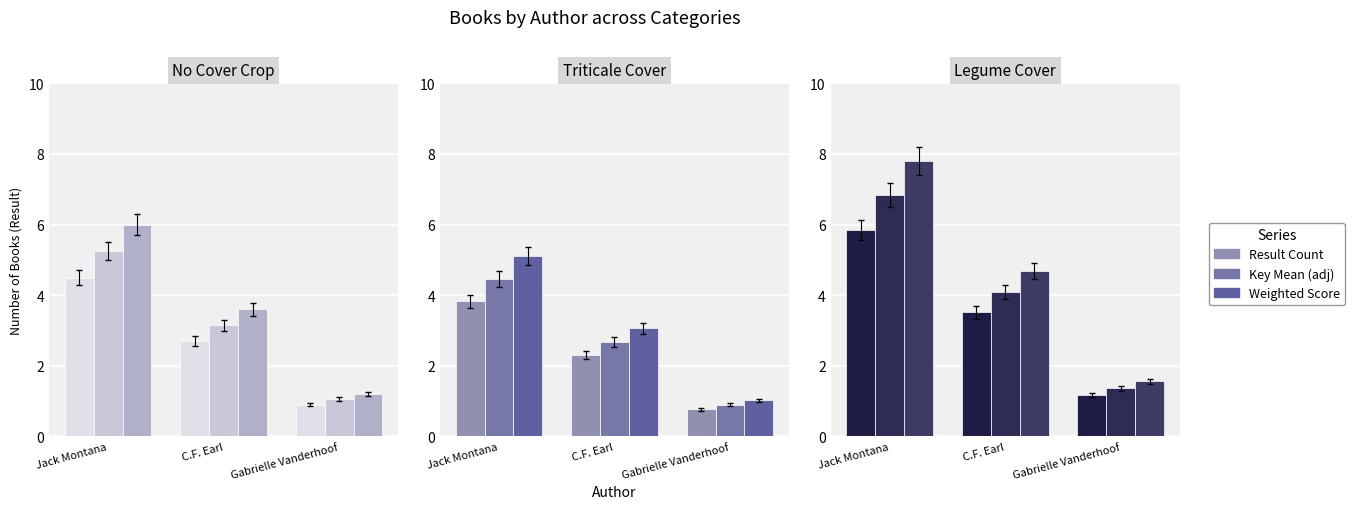

What is the maximum value for Result Count?

5.9